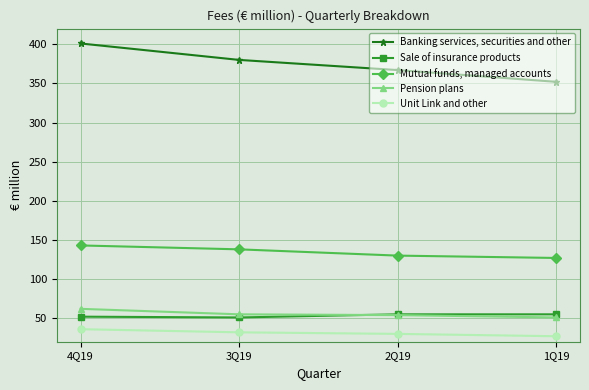

Does the chart display data point markers on the line(s)?

Yes